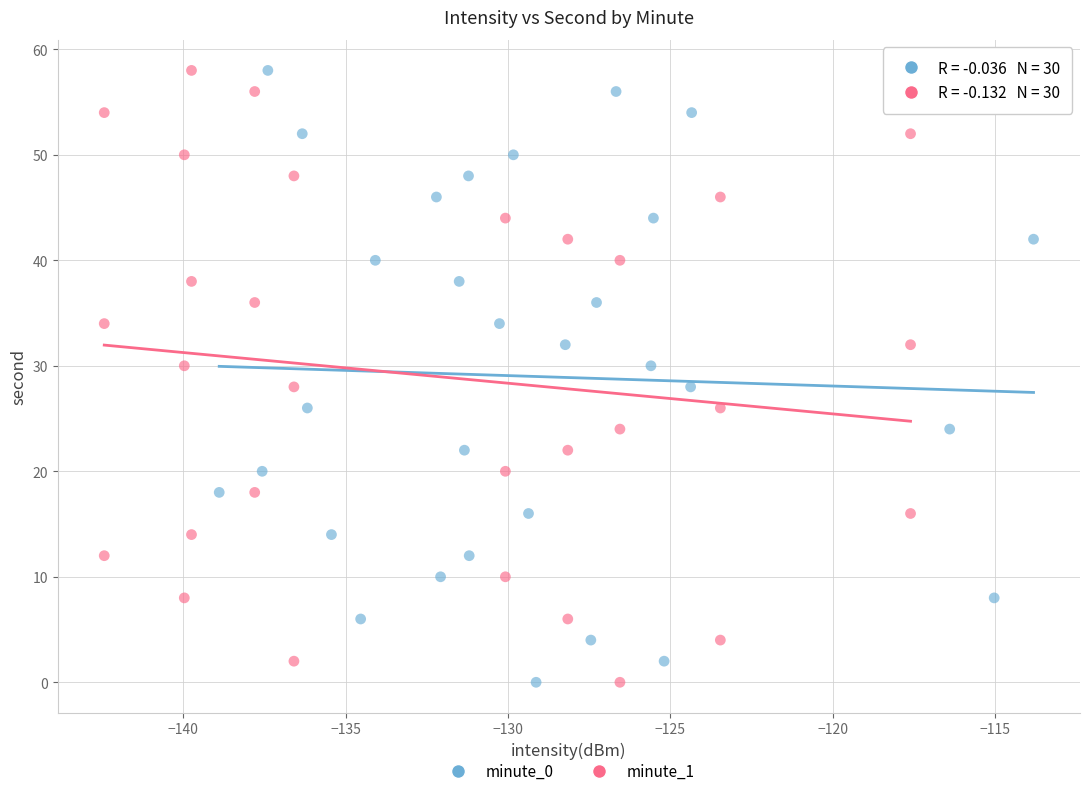

What are all the series names shown in the legend?

minute_0, minute_1